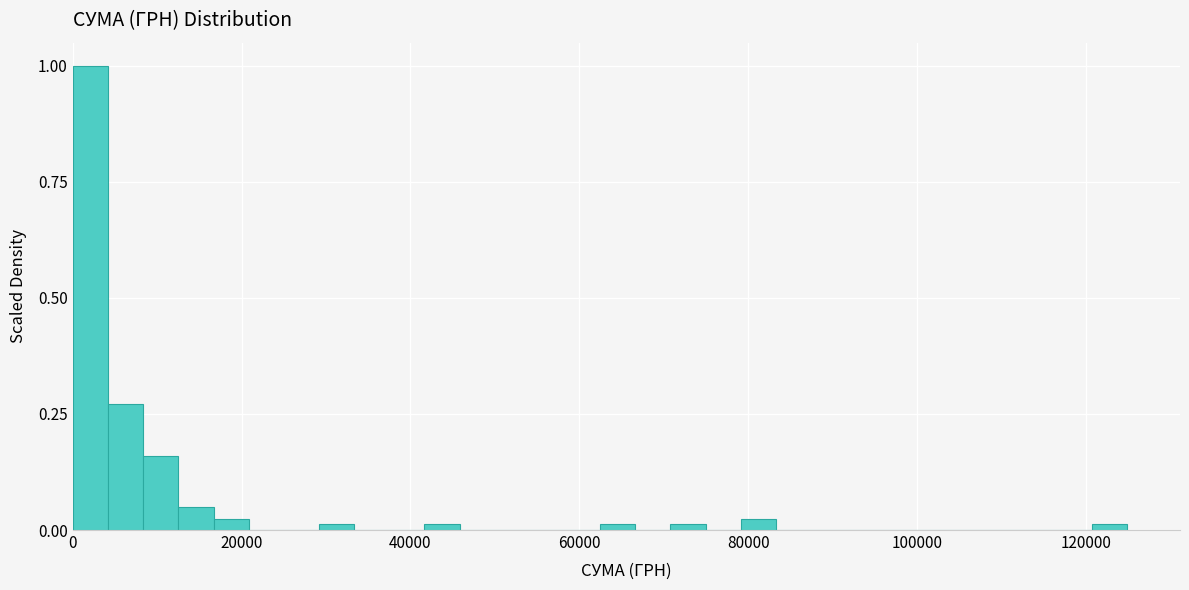

Around what value on the x-axis is the tallest bar? Give the approximate position of its centre, as read against the axis.

2000